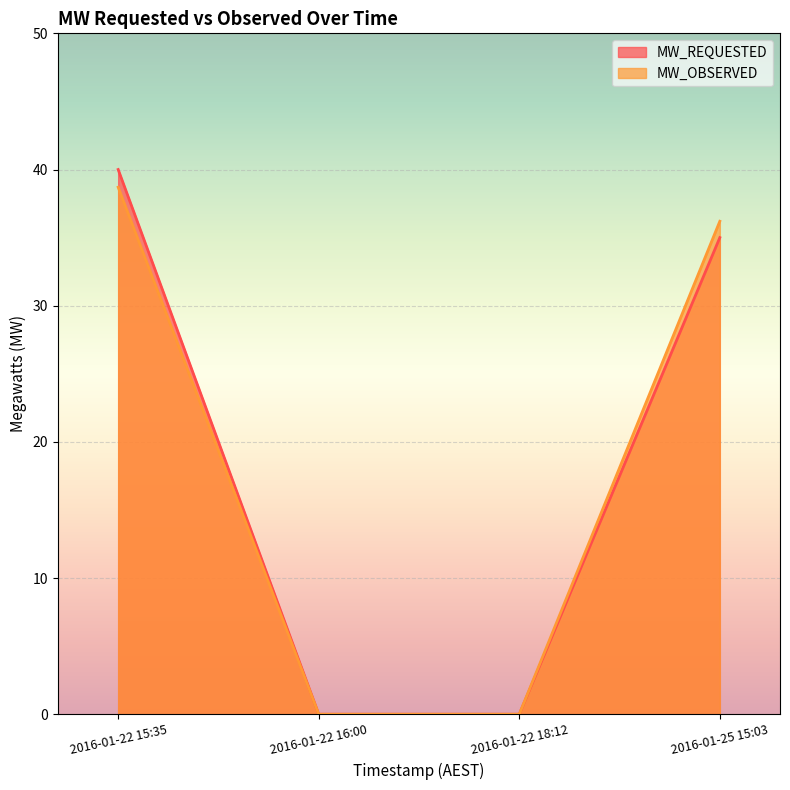

Which has a higher value, 2016-01-22 16:00 or 2016-01-25 15:03?

2016-01-25 15:03